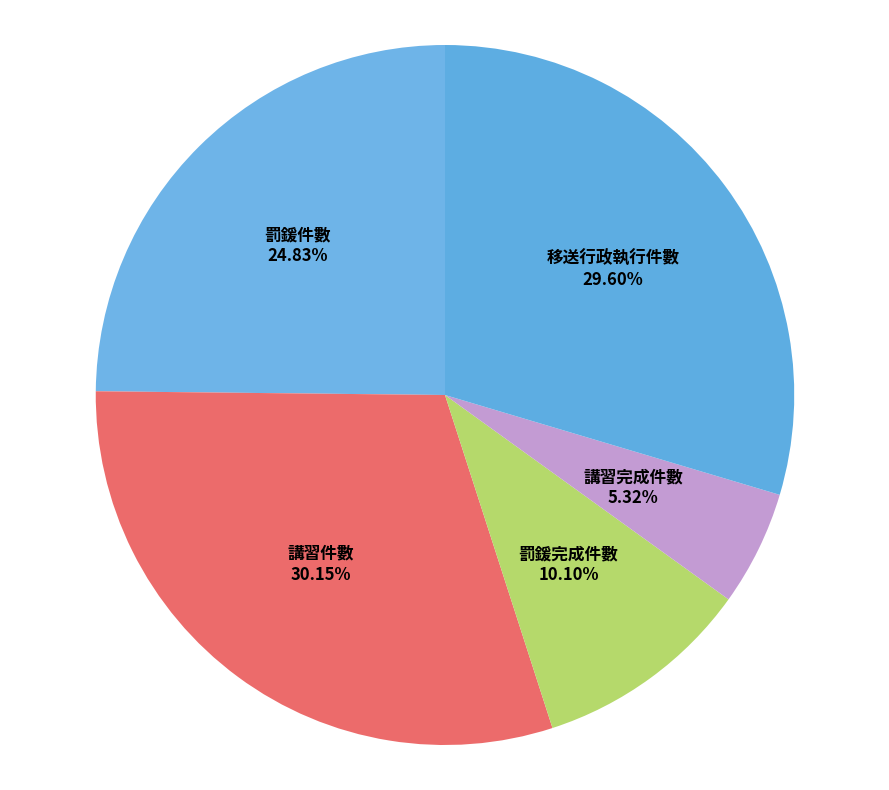

Combined, do 講習件數 and 罰鍰完成件數 account for over 50%?

No